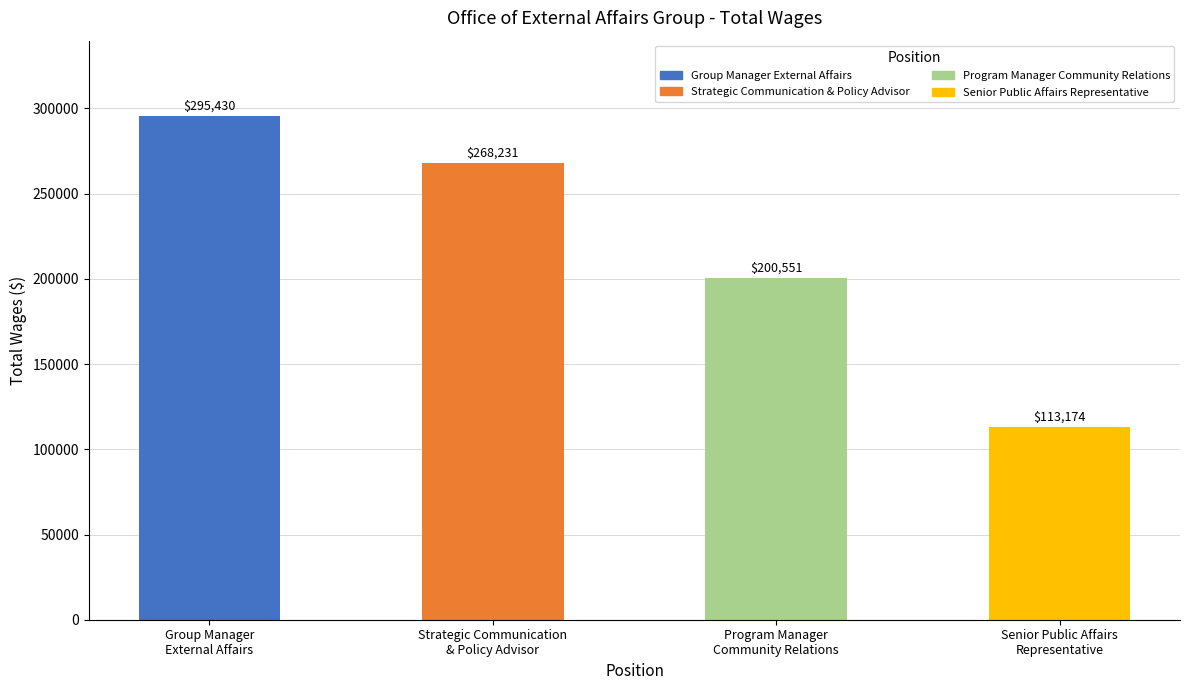

Between Program Manager
Community Relations and Group Manager
External Affairs, which is larger?

Group Manager
External Affairs